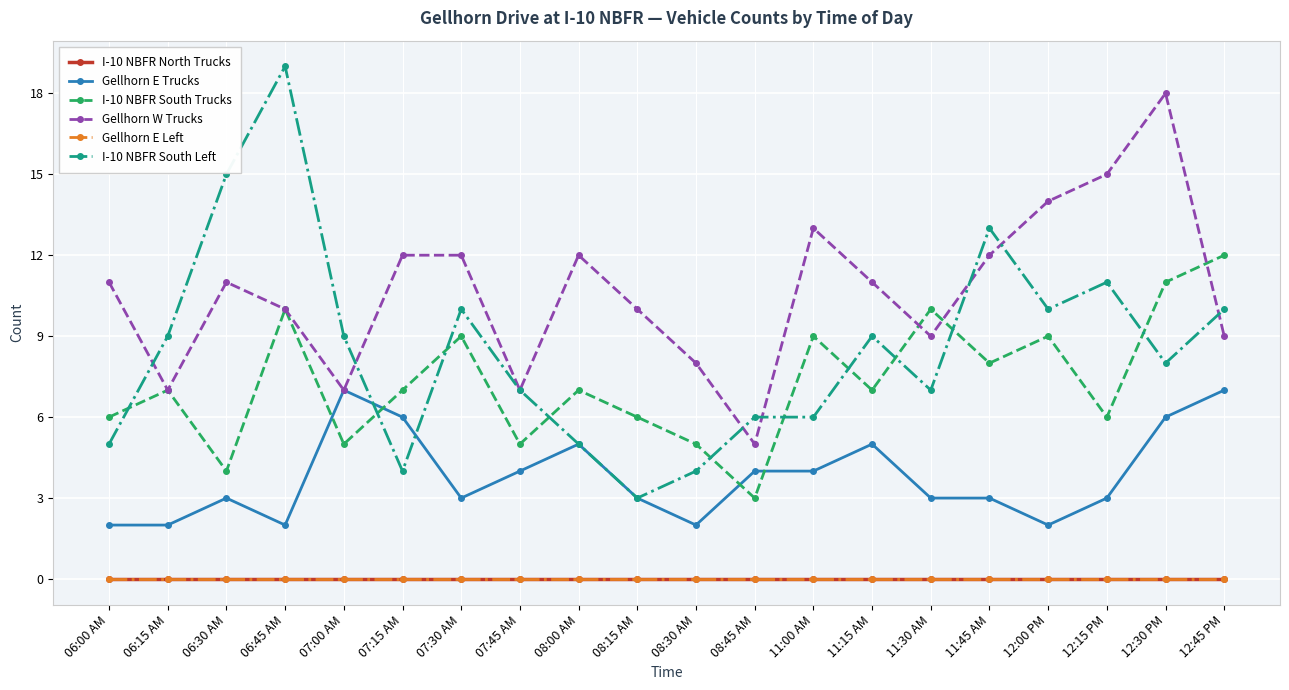

True or false: I-10 NBFR South Trucks and I-10 NBFR South Left intersect in this chart.

True